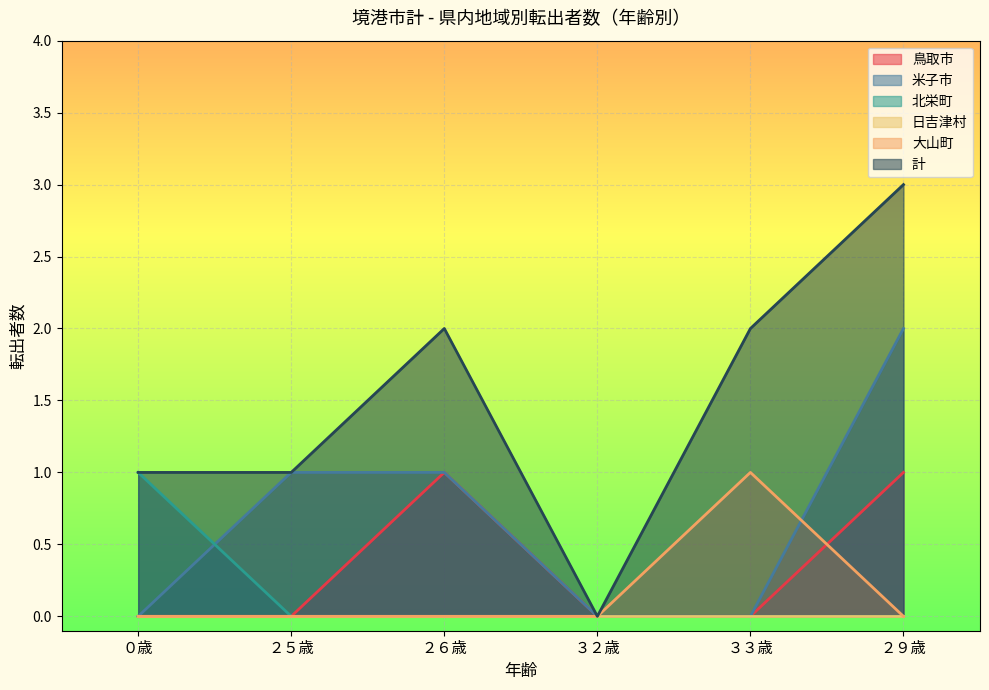

Which category has the highest value in the 鳥取市 series?

２６歳